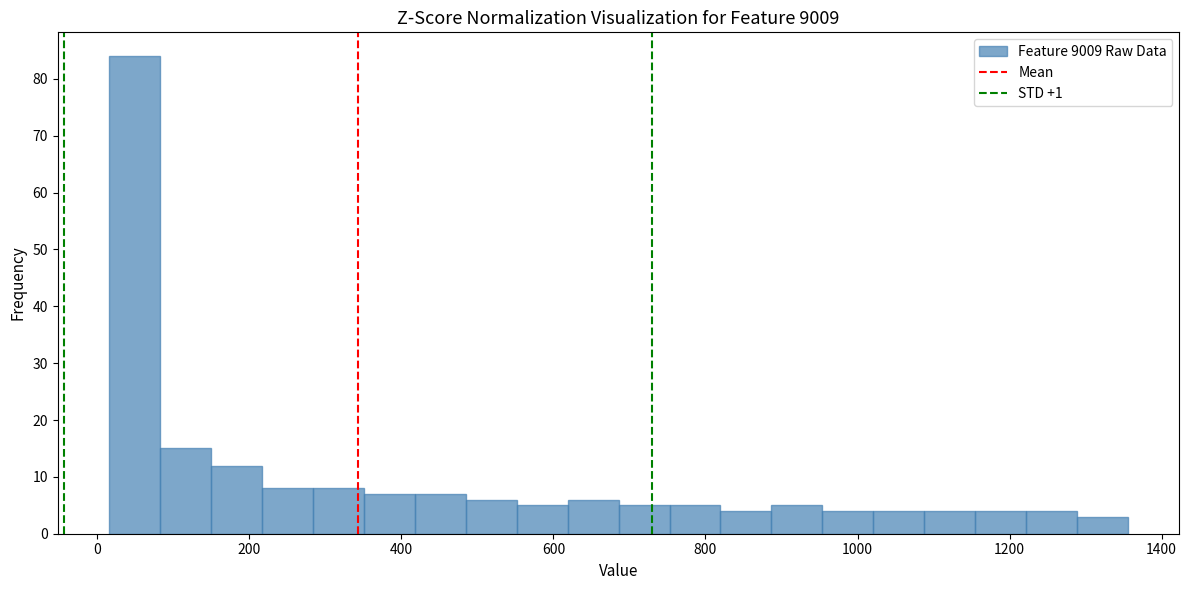

Read against the x-axis, roughly where is the centre of the tallest bar?

40